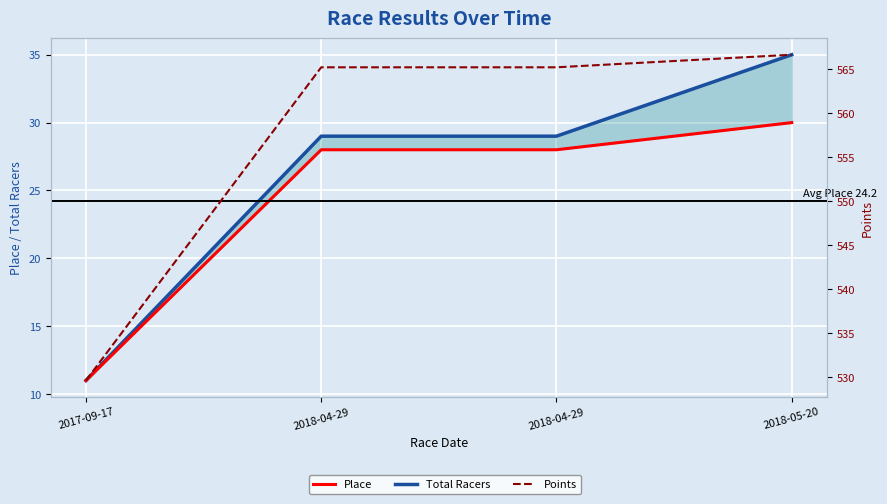

What is the difference between the maximum and second lowest values in the Total Racers series?

6.0